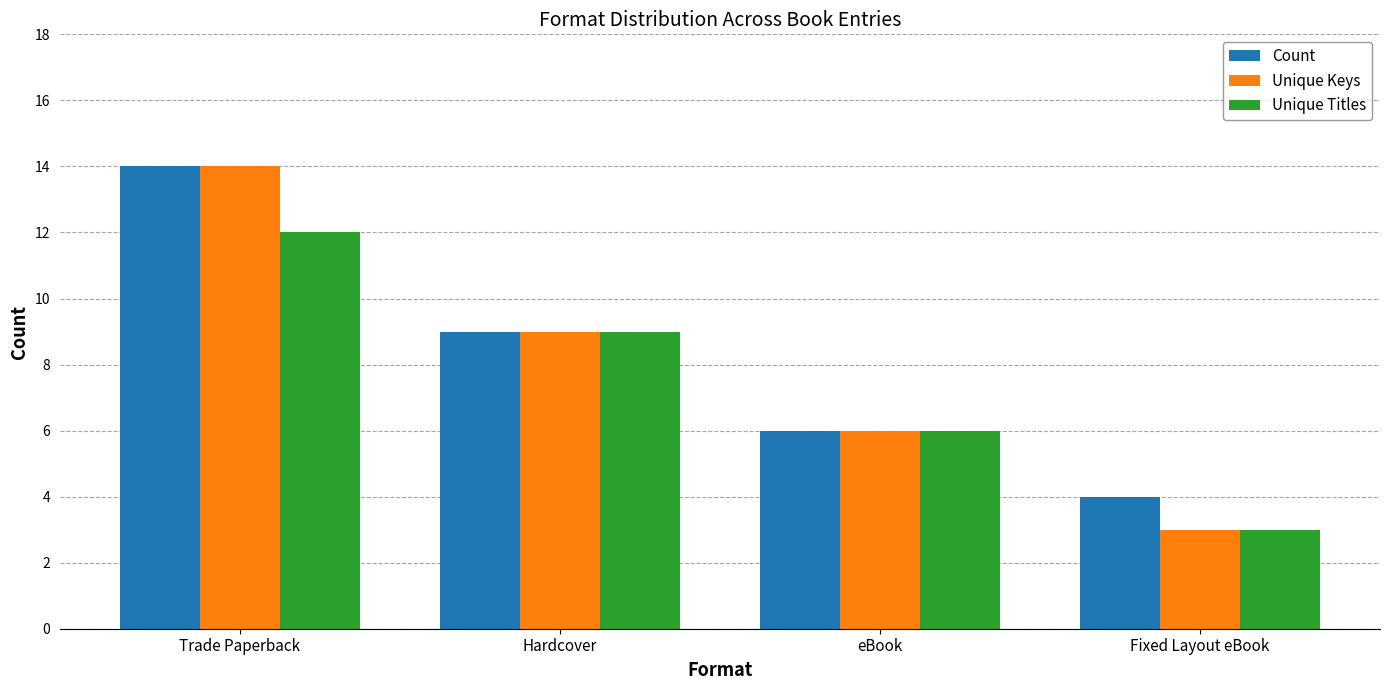

What is the value of the Count bar at the 2nd from the left?

9